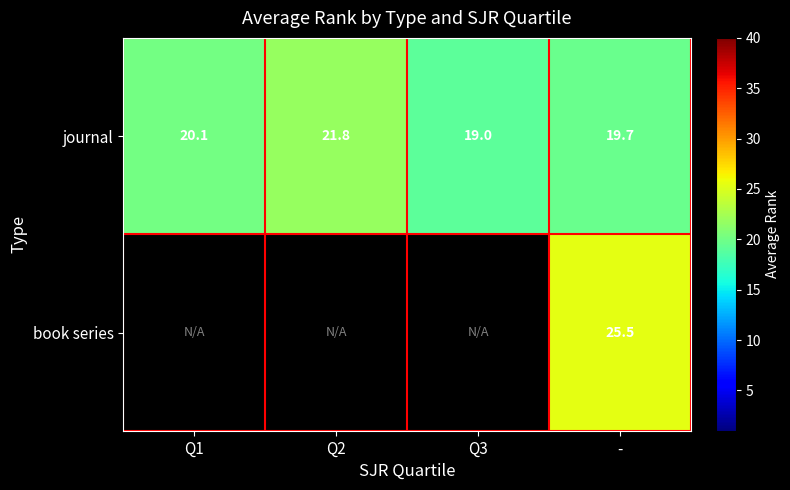

Rank the series at - from lowest to highest value.

journal, book series